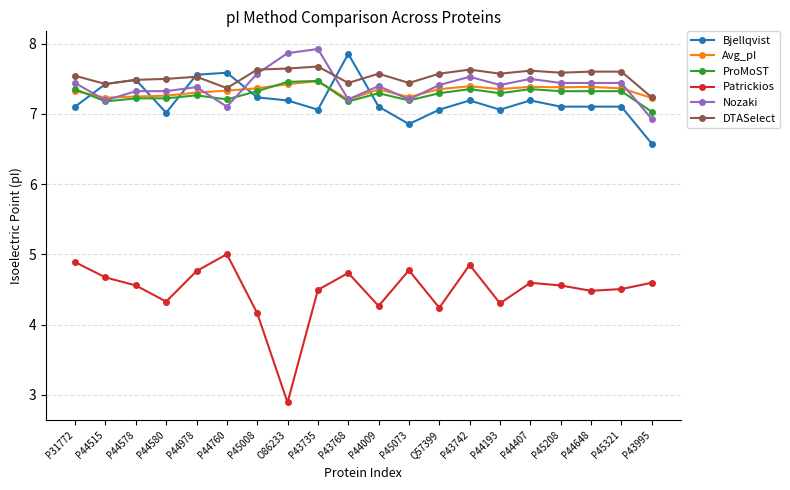

What is the sum of the Patrickios values at P44580 and P44193?

8.6